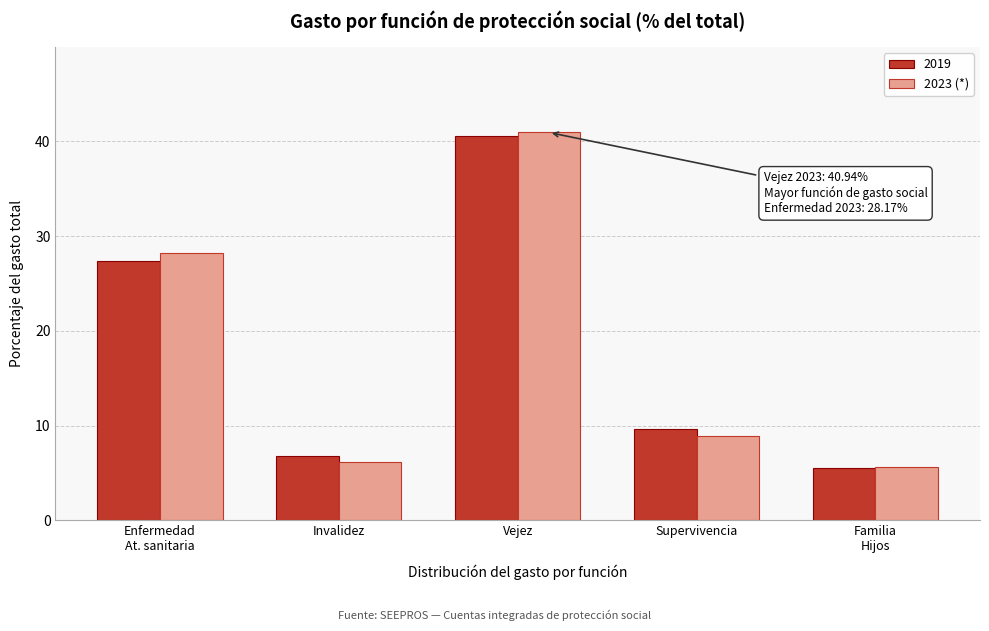

Reading left to right, list all the values displayed in this chart.

2019: 27.4	6.8	40.5	9.7	5.5
2023 (*): 28.2	6.2	40.9	9.0	5.6